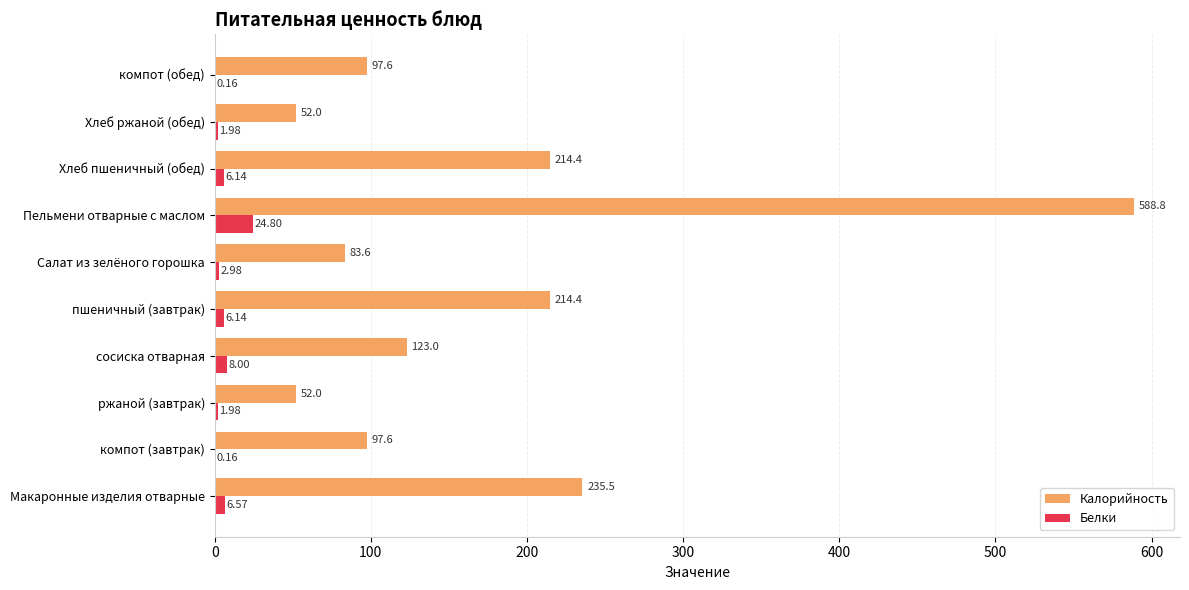

At which category does the chart reach its peak across all series?

Пельмени отварные с маслом